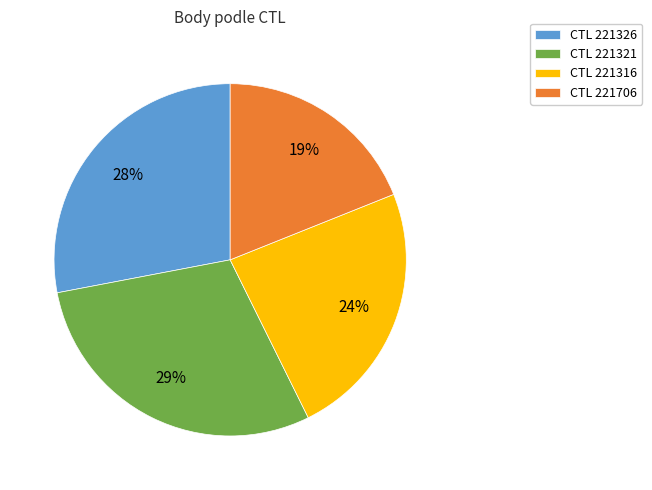

Is there any slice that represents more than half of the pie?

No